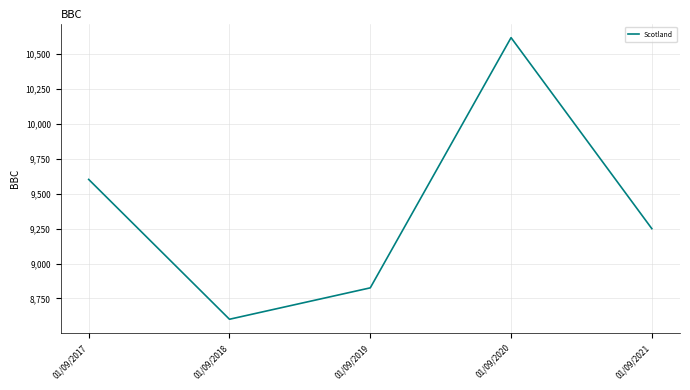

Between 01/09/2021 and 01/09/2019, which is larger?

01/09/2021